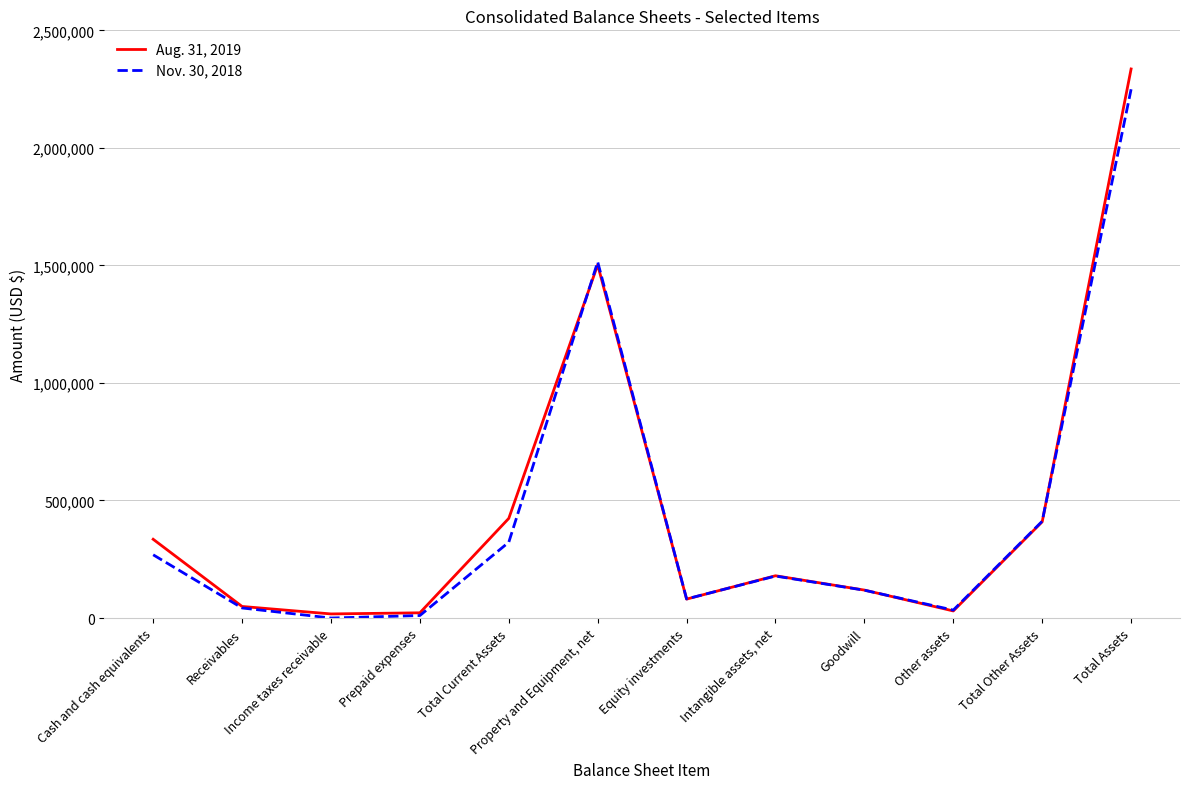

What is the difference between the maximum and second lowest values in the Nov. 30, 2018 series?

2238749